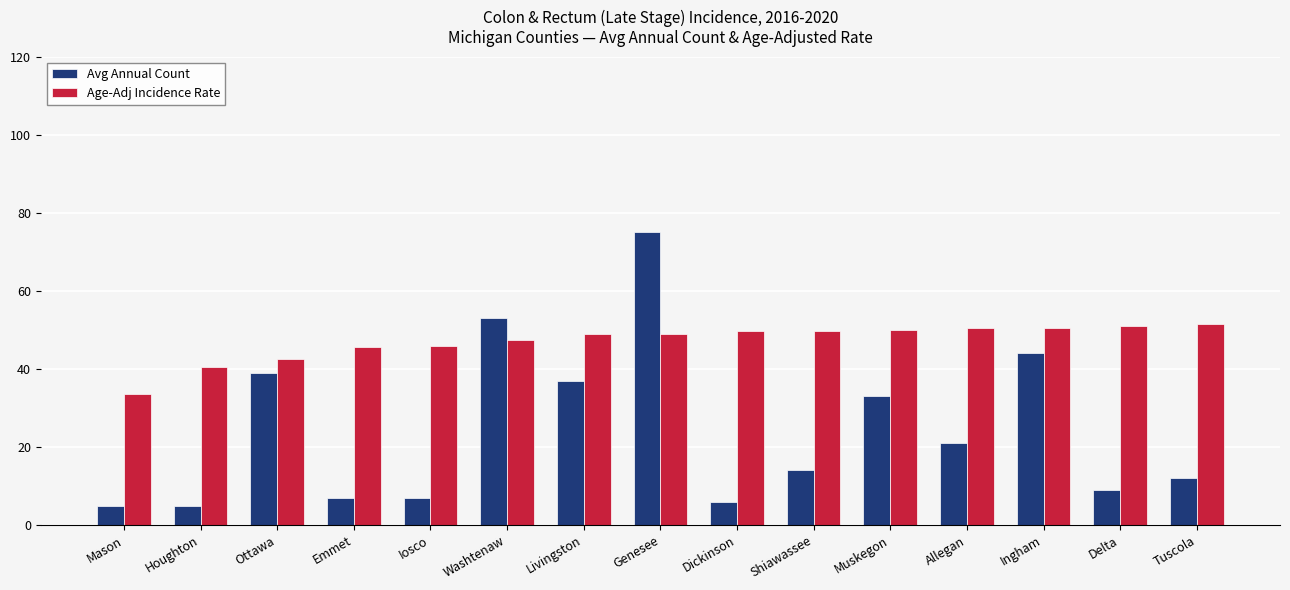

What is the difference between the highest and lowest values at Muskegon?

16.9